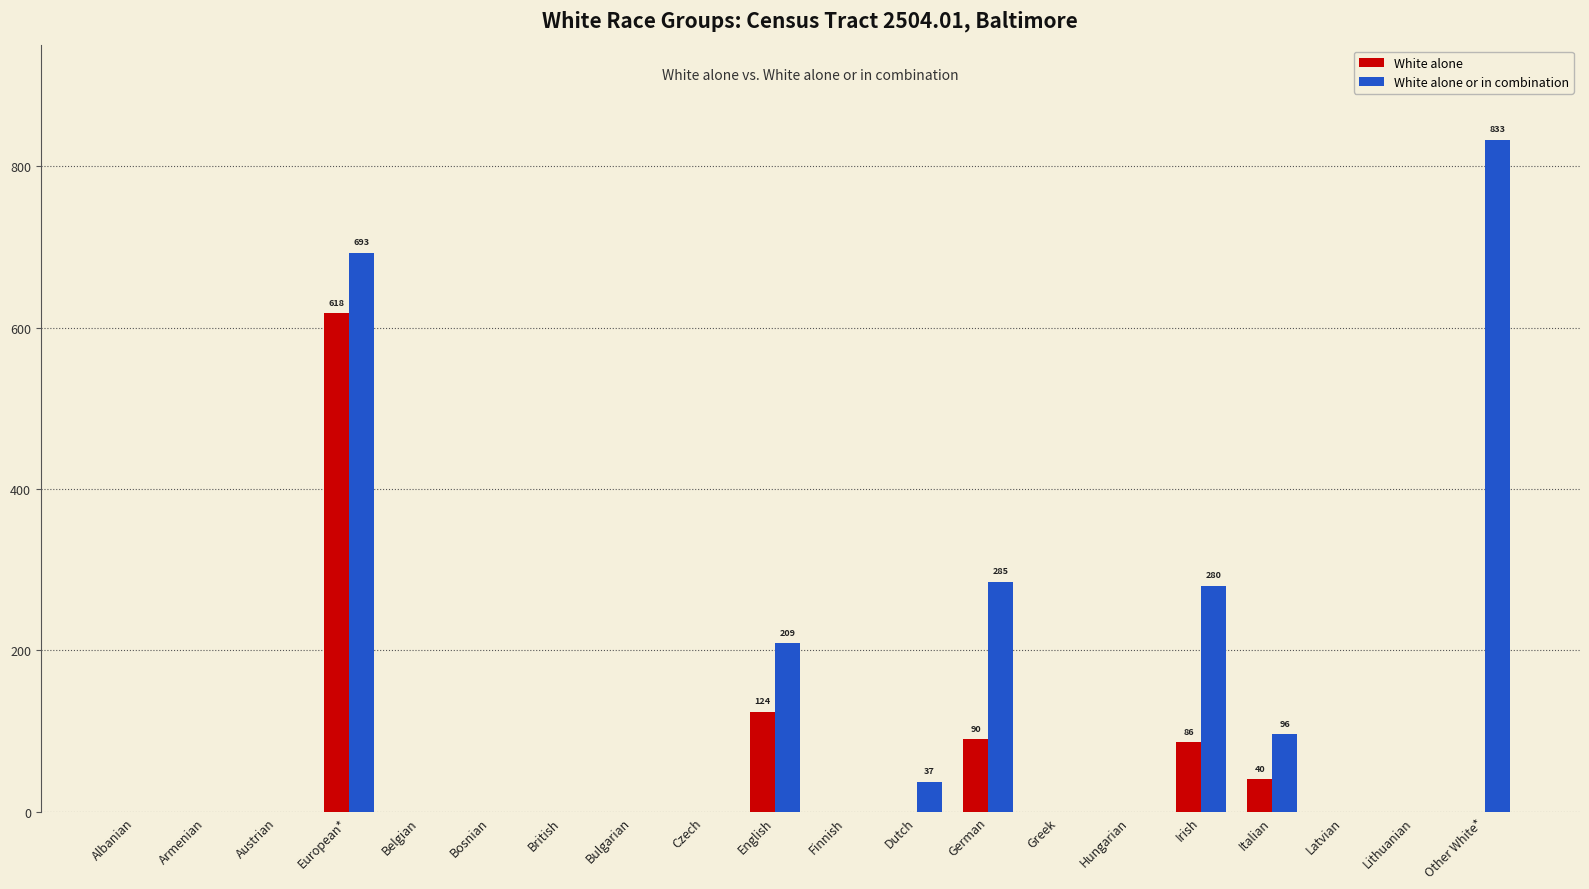

The value of White alone or in combination at Lithuanian is -545. True or false?

False